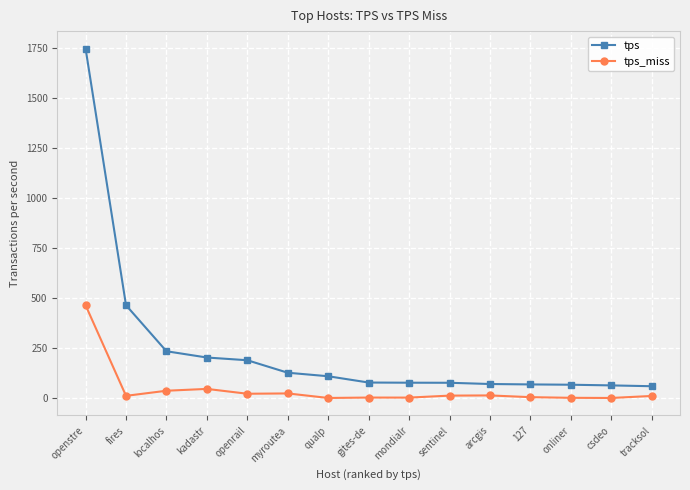

How many series are shown in this chart?

2